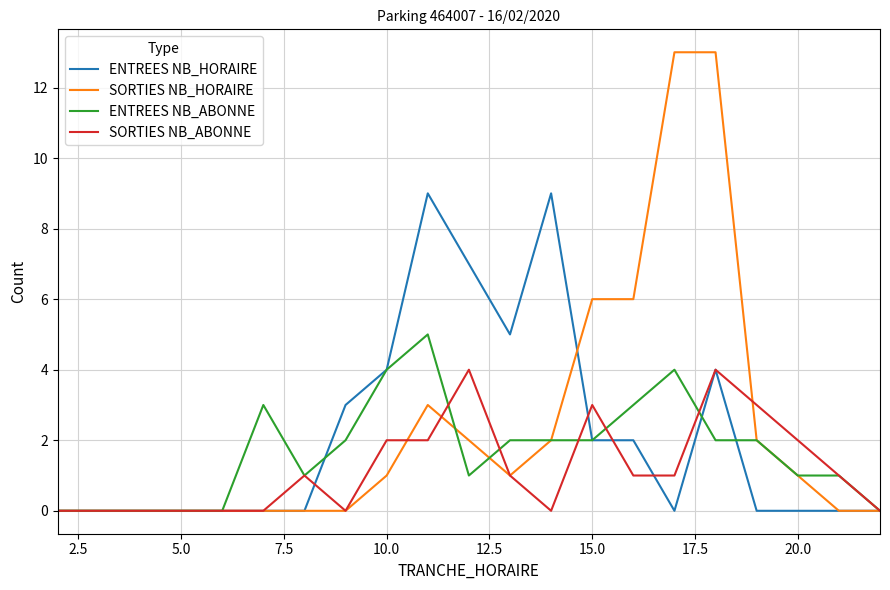

Rank the series by their maximum value, from highest to lowest.

SORTIES NB_HORAIRE, ENTREES NB_HORAIRE, ENTREES NB_ABONNE, SORTIES NB_ABONNE